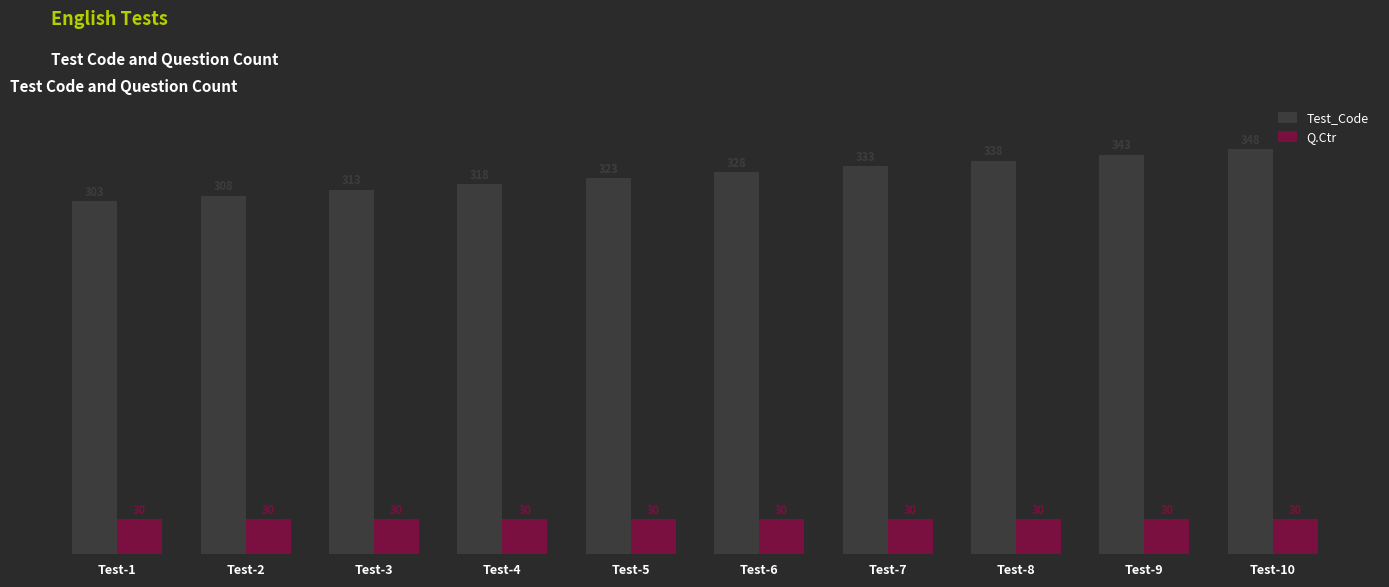

What is the difference between the second highest and second lowest values in the Test_Code series?

35